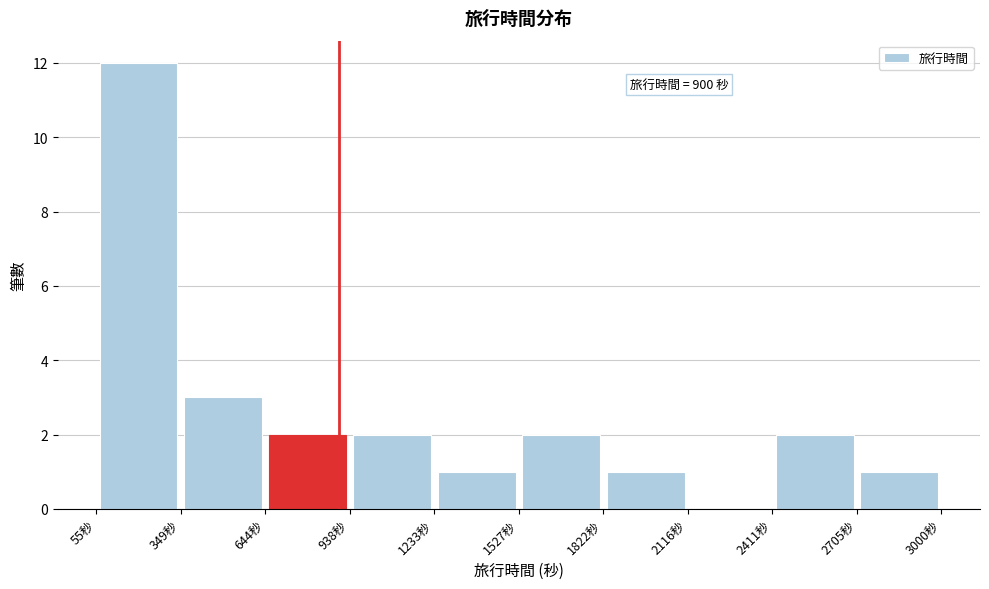

Over which range of the x-axis is the bar tallest?

50 to 350